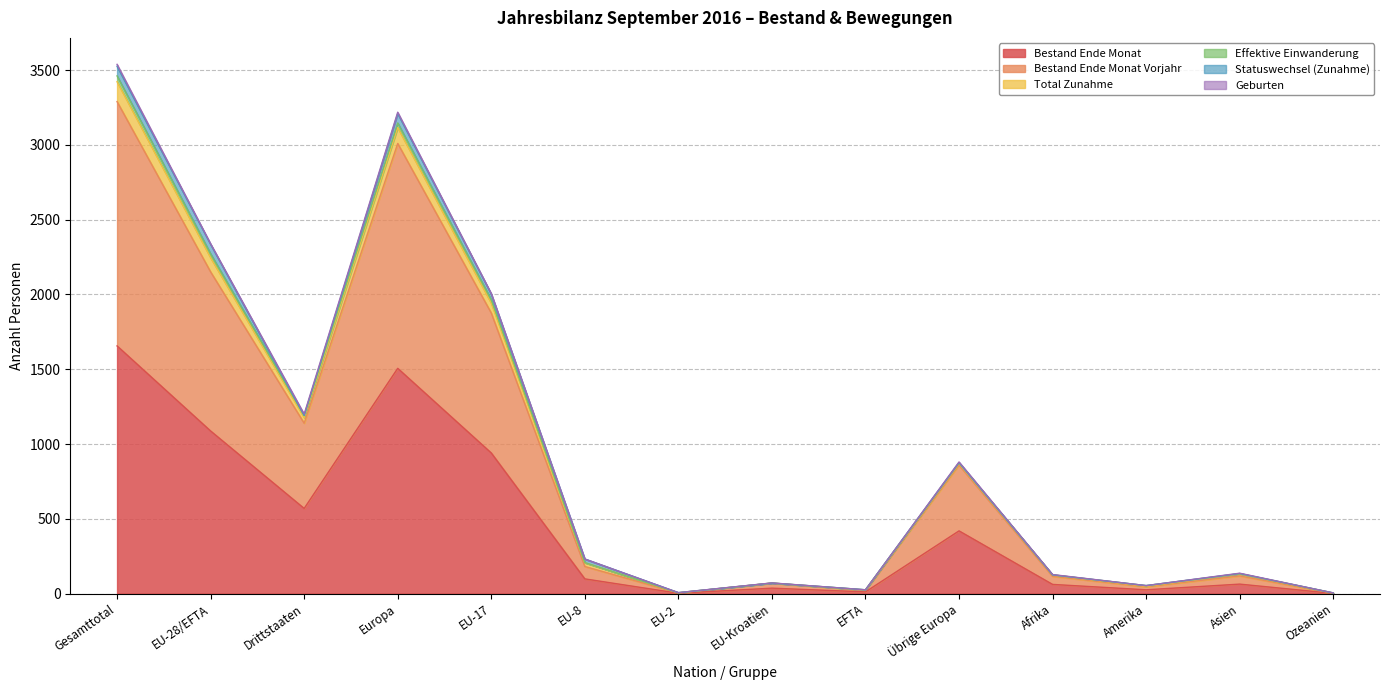

What is the value of the Bestand Ende Monat Vorjahr point at the 12th from the left?

45